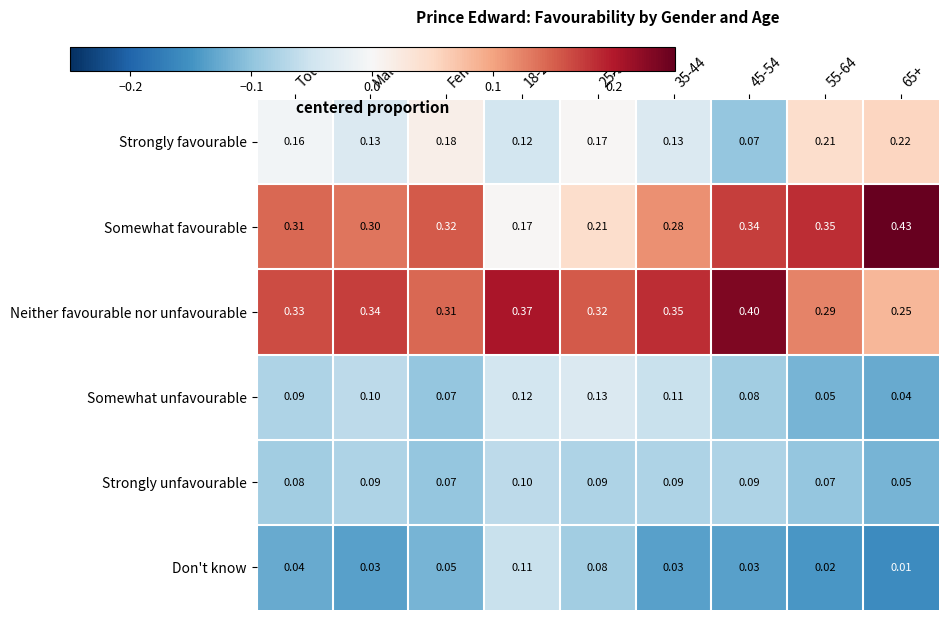

Which series changed the most between 18-24 and 55-64?

Somewhat favourable